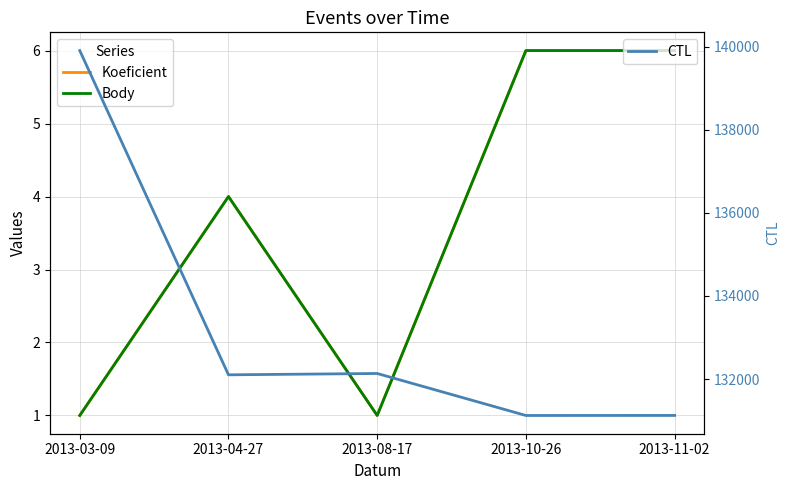

Which category has the highest value across all series?

2013-03-09